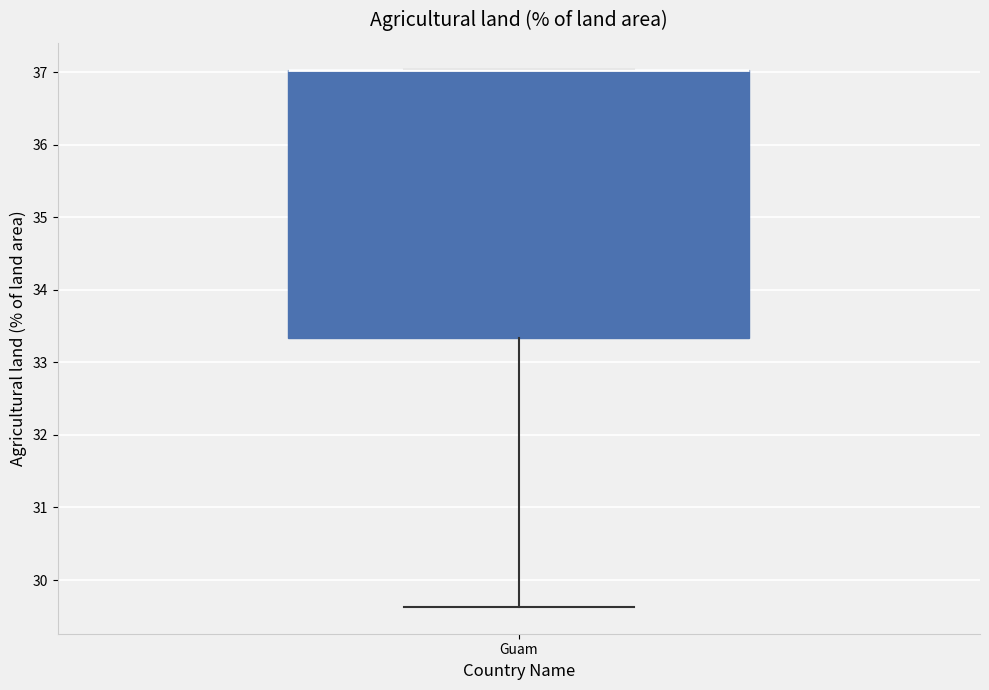

Transcribe this box plot: give where the median line is, the range the box spans, and where the two whiskers end, as read against the y-axis. The values are not printed on the chart, so give them approximately, as read against the axis.

median 37.0 (drawn on the box's upper edge), box 33.3 to 37.0, whiskers 29.6 to 37.0